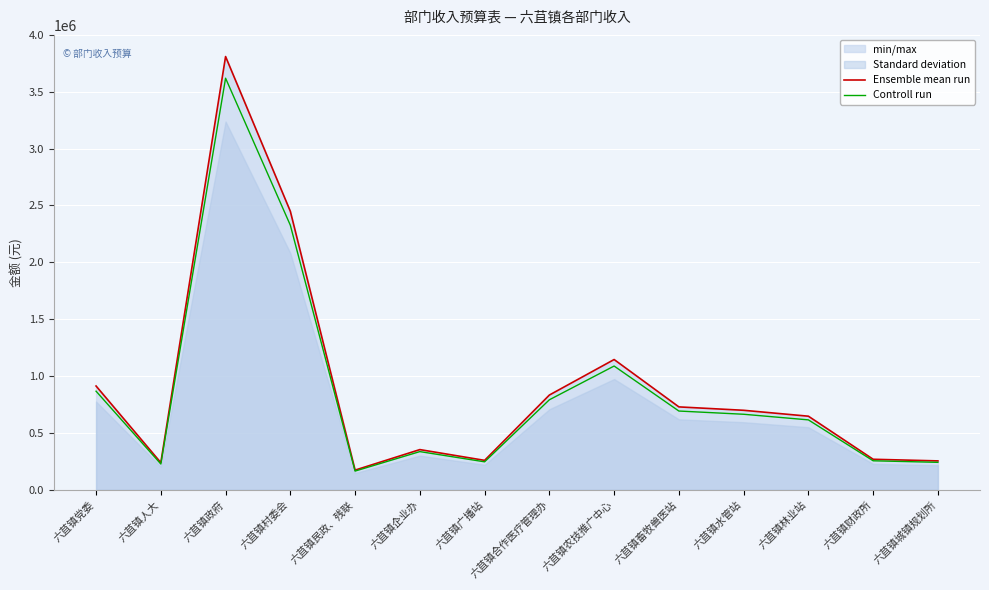

What is the average value of the Controll run series?

866073.3